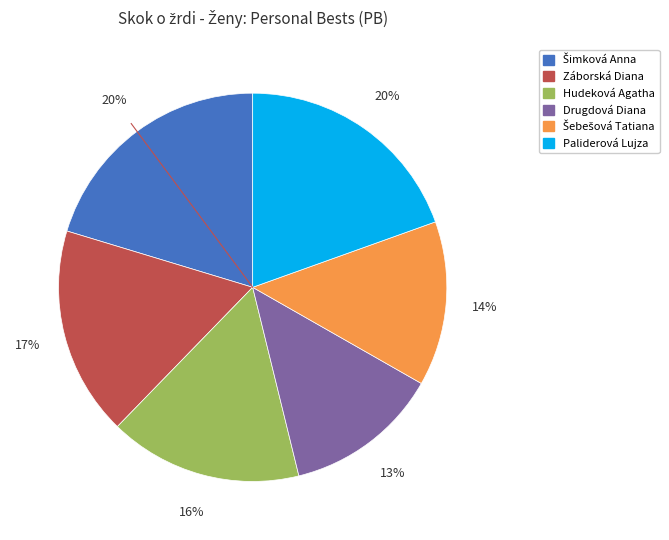

What is the ratio of the value at Hudeková Agatha to the value at Záborská Diana?

0.9